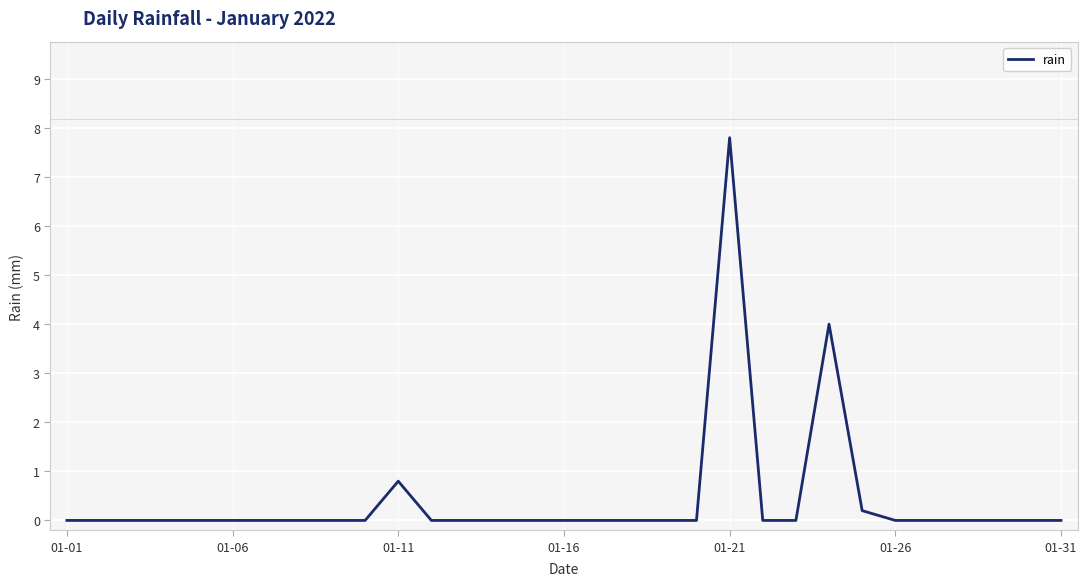

What is the difference between the maximum and minimum values?

7.8